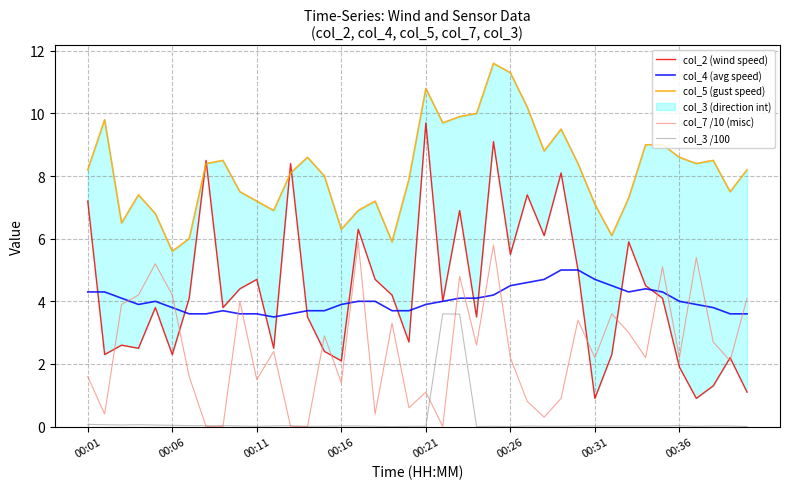

Does the chart display data point markers on the line(s)?

No